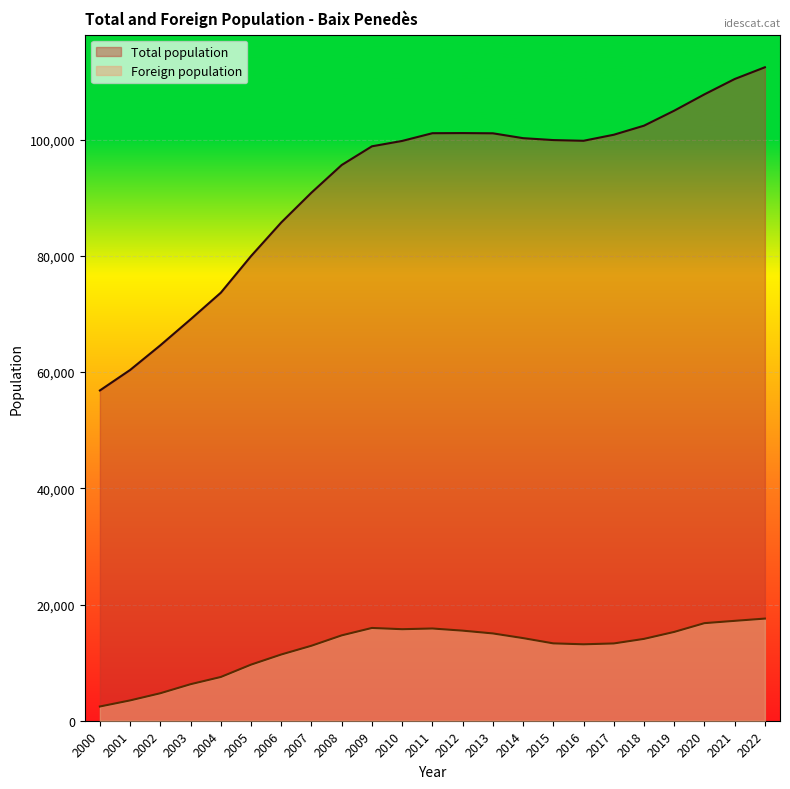

What is the difference between the second highest and minimum values in the Foreign population series?

14743